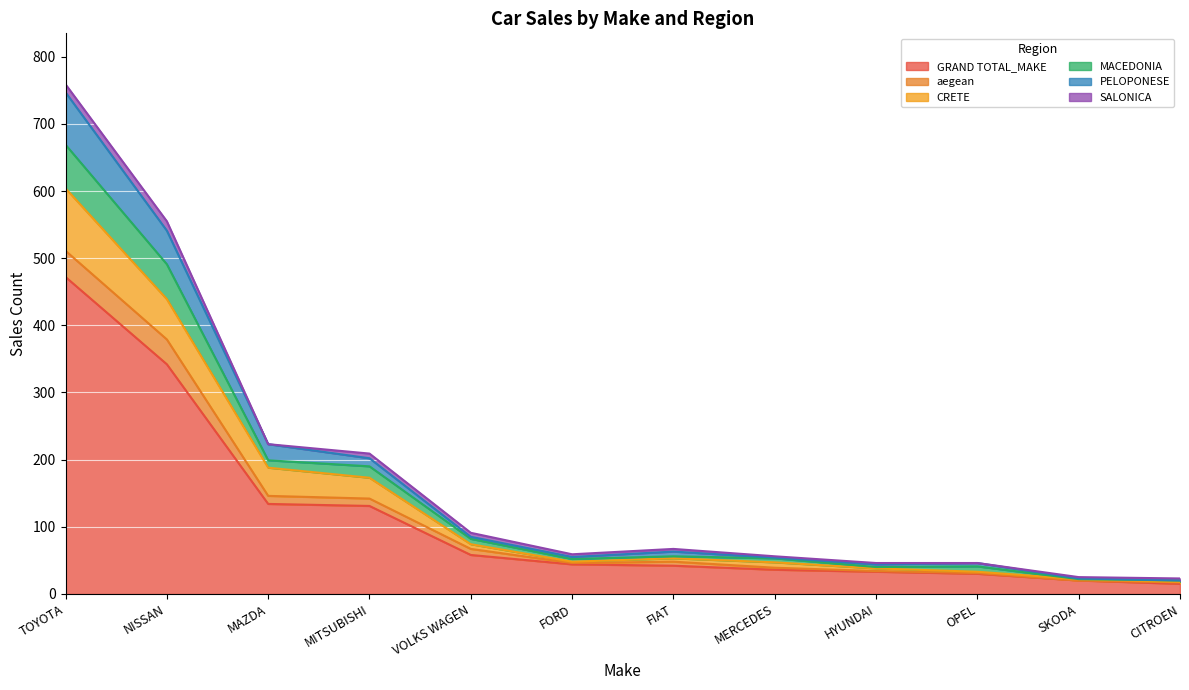

True or false: GRAND TOTAL_MAKE and CRETE cross at least once.

False